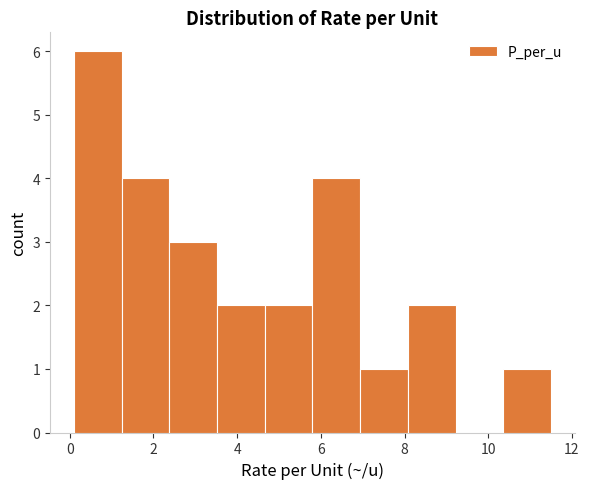

Reading left to right, transcribe this chart: for each bar, give the range it covers on the x-axis and its height. Neither the bar edges nor the heights are printed on the chart, so give them approximately, as read against the axes.

0.10 to 1.24: 6
1.24 to 2.38: 4
2.38 to 3.52: 3
3.52 to 4.66: 2
4.66 to 5.80: 2
5.80 to 6.94: 4
6.94 to 8.08: 1
8.08 to 9.22: 2
9.22 to 10.36: 0
10.36 to 11.50: 1